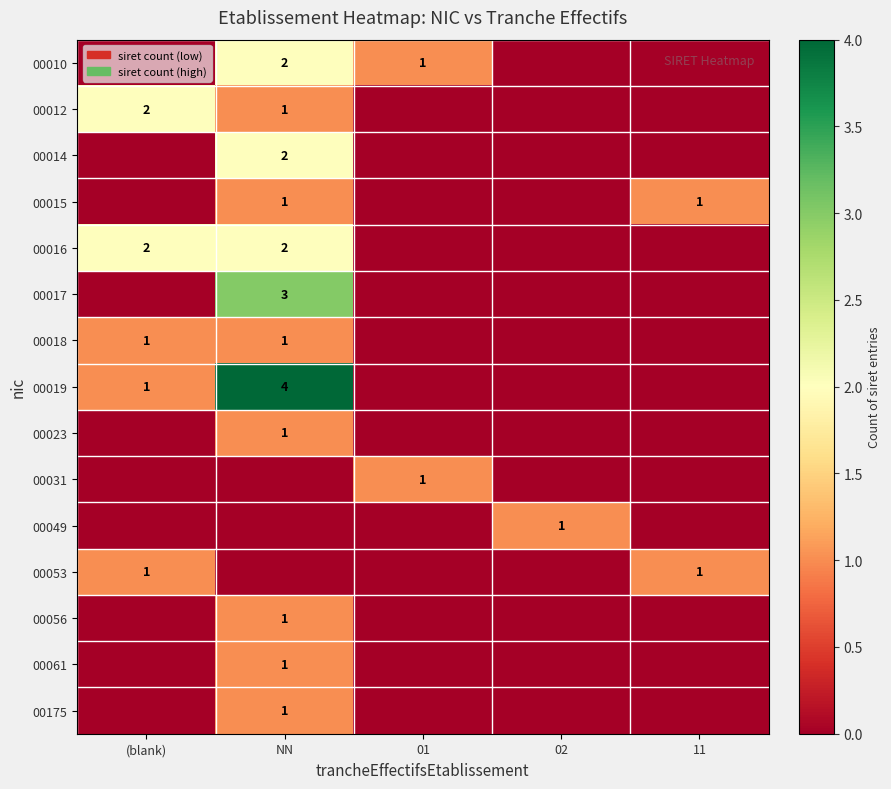

The value of row_4 at 11 is 0. True or false?

True